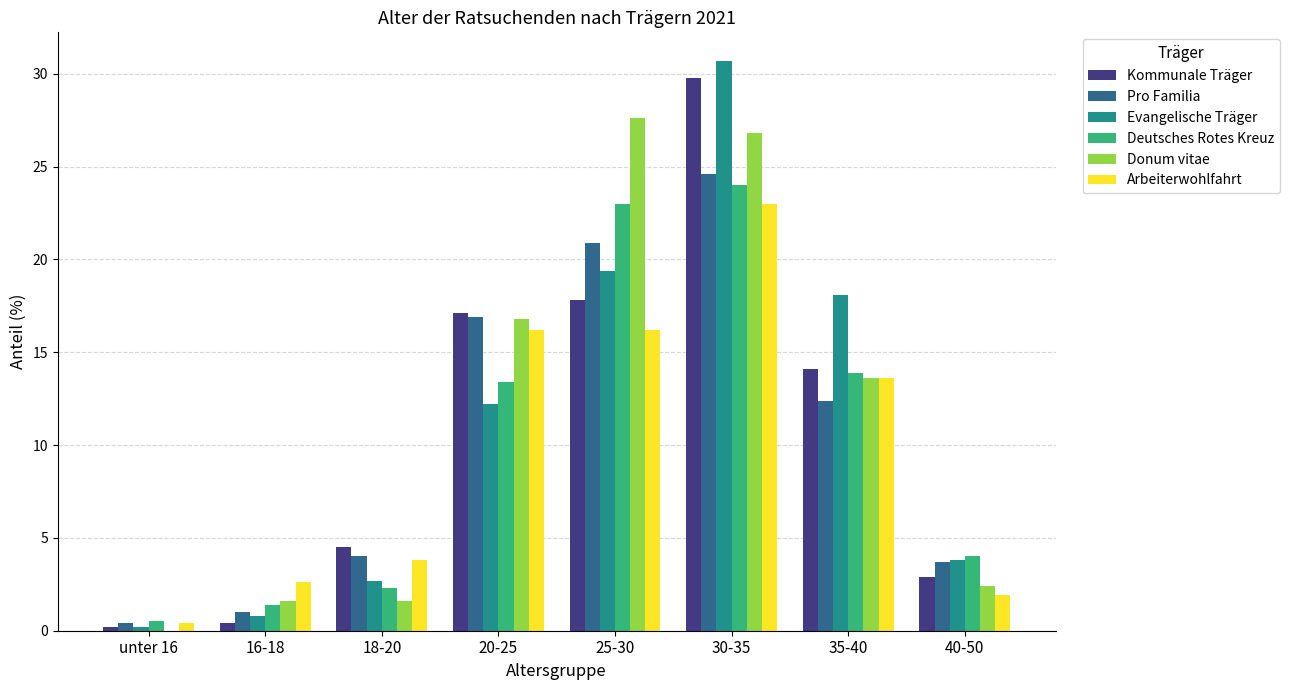

Reading left to right, what are all the values shown in this chart?

Kommunale Träger: unter 16=0.2	16-18=0.4	18-20=4.5	20-25=17.1	25-30=17.8	30-35=29.8	35-40=14.1	40-50=2.9
Pro Familia: unter 16=0.4	16-18=1.0	18-20=4.0	20-25=16.9	25-30=20.9	30-35=24.6	35-40=12.4	40-50=3.7
Evangelische Träger: unter 16=0.2	16-18=0.8	18-20=2.7	20-25=12.2	25-30=19.4	30-35=30.7	35-40=18.1	40-50=3.8
Deutsches Rotes Kreuz: unter 16=0.5	16-18=1.4	18-20=2.3	20-25=13.4	25-30=23.0	30-35=24.0	35-40=13.9	40-50=4.0
Donum vitae: unter 16=0.0	16-18=1.6	18-20=1.6	20-25=16.8	25-30=27.6	30-35=26.8	35-40=13.6	40-50=2.4
Arbeiterwohlfahrt: unter 16=0.4	16-18=2.6	18-20=3.8	20-25=16.2	25-30=16.2	30-35=23.0	35-40=13.6	40-50=1.9